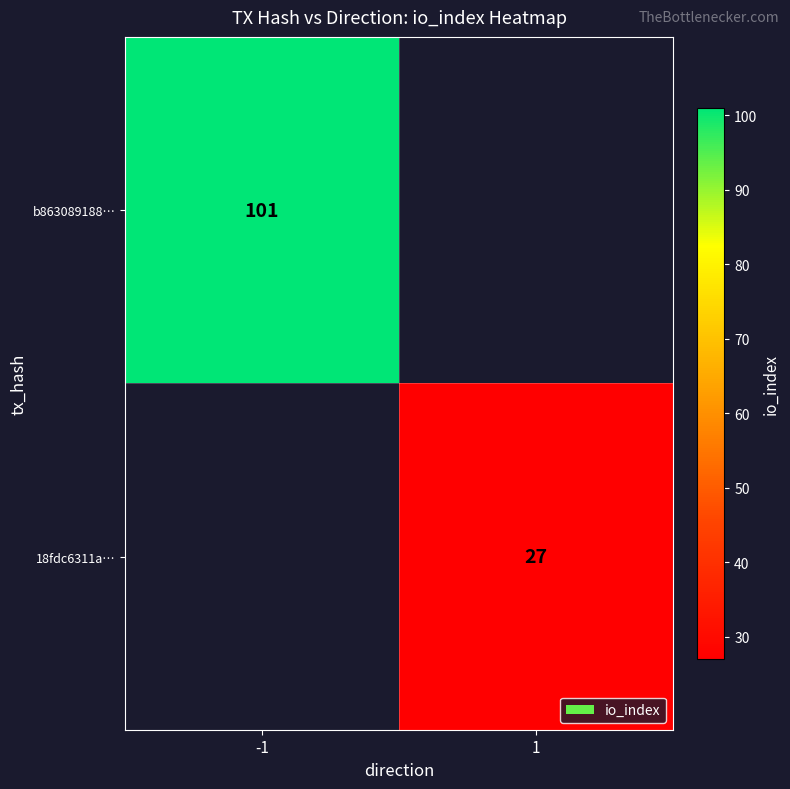

The value of b863089188… at -1 is 101. True or false?

True